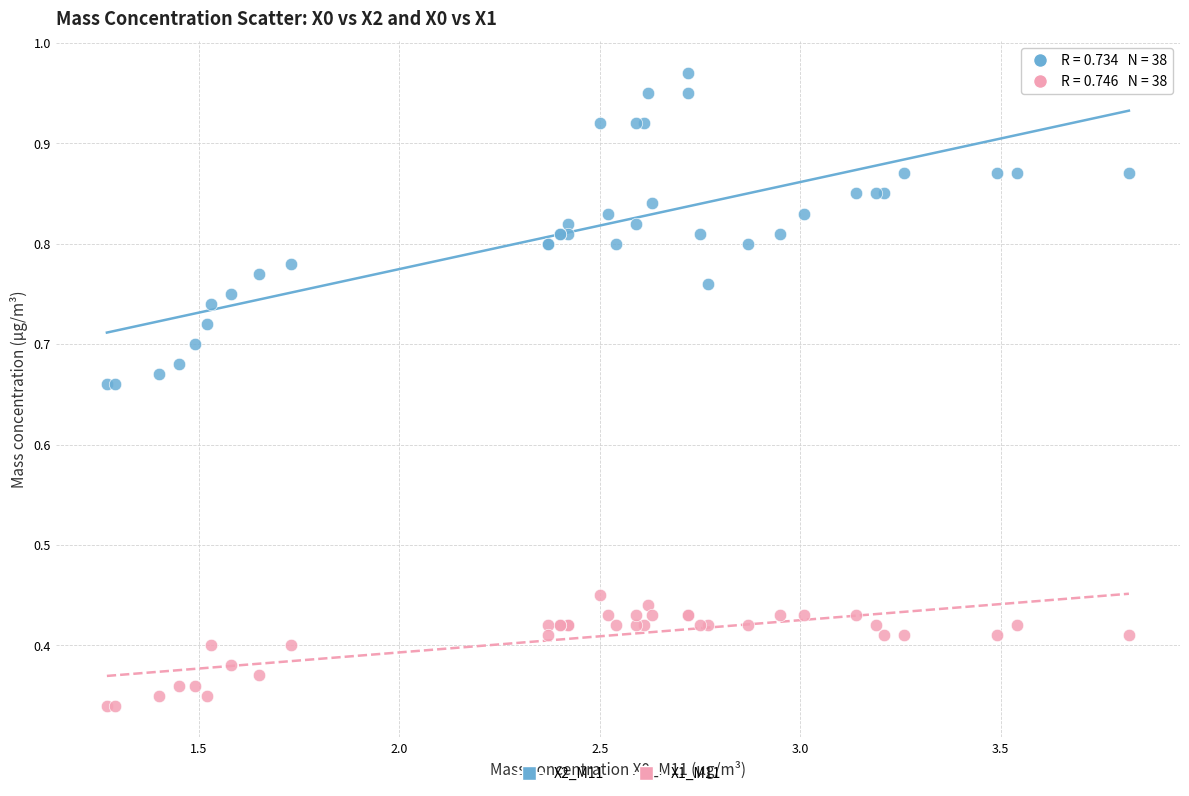

Which series has the widest spread of Y values?

X2_M11